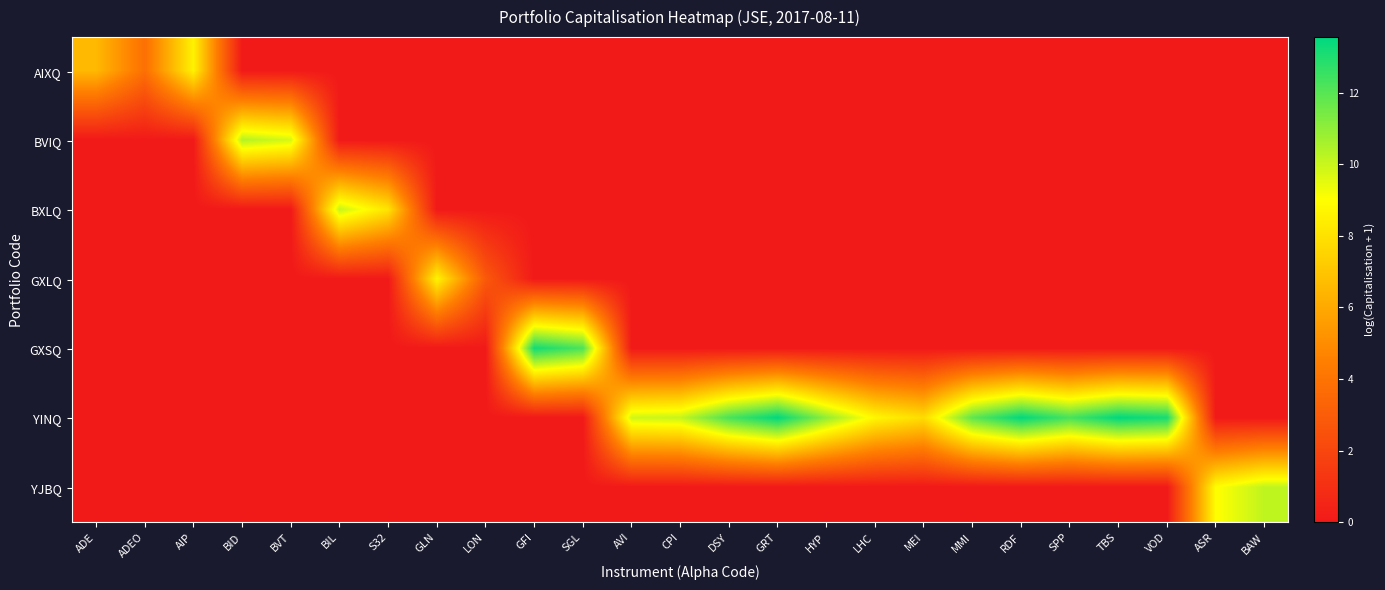

Rank the series by their maximum value, from highest to lowest.

YINQ, GXSQ, BVIQ, YJBQ, BXLQ, GXLQ, AIXQ